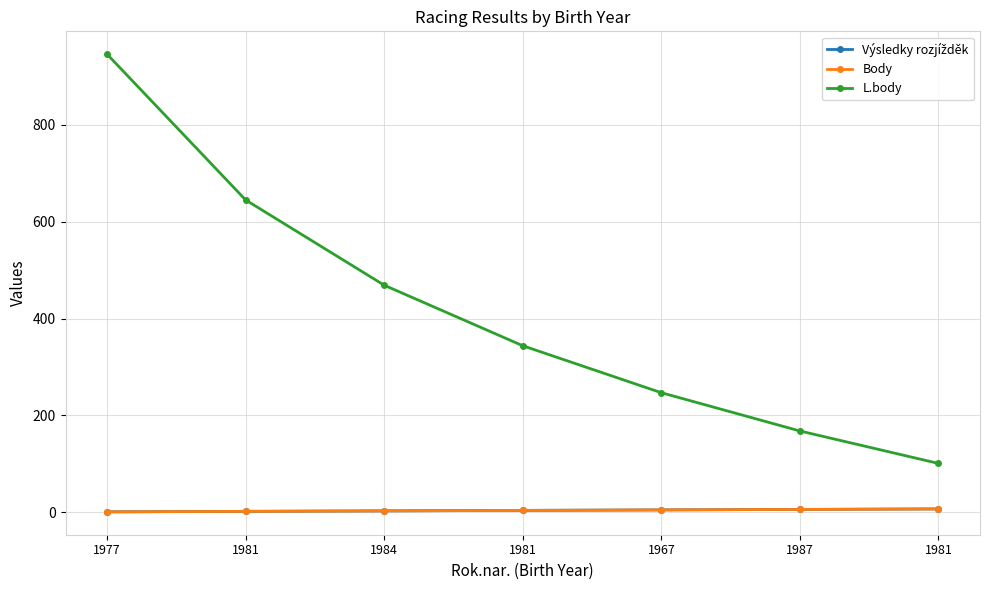

Is this an area chart (filled region under the line)?

No